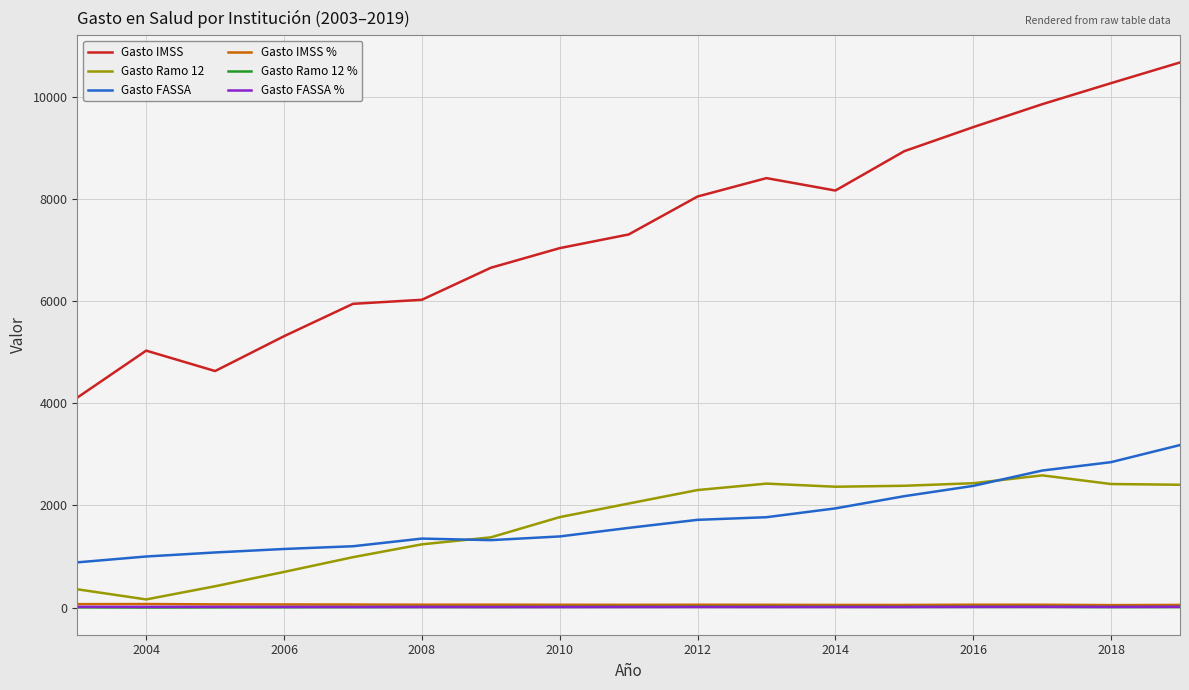

How many lines are shown in the chart?

6